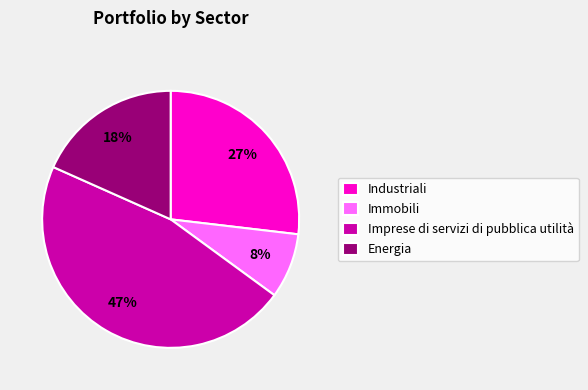

To the nearest percent, what is the combined percentage of Imprese di servizi di pubblica utilità and Immobili?

55%